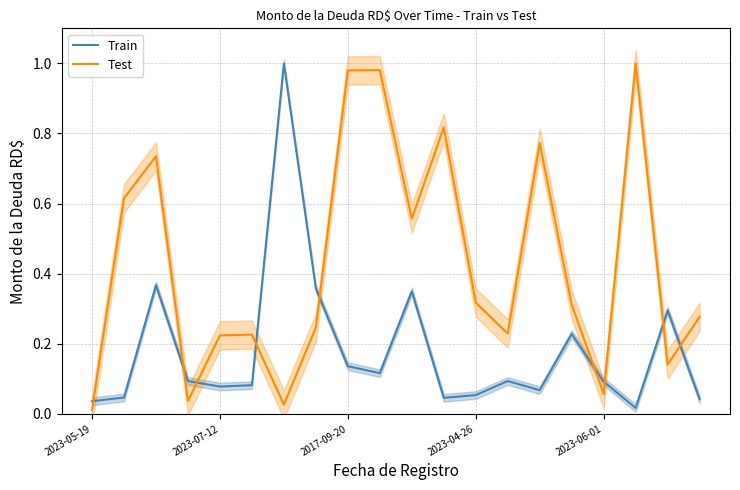

List the series in order of their overall mean, lowest first.

Train, Test